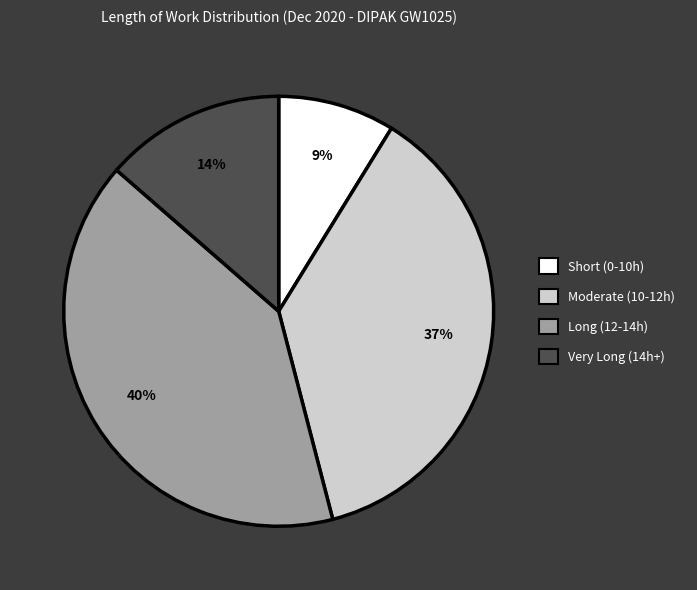

Does any single category account for the majority?

No